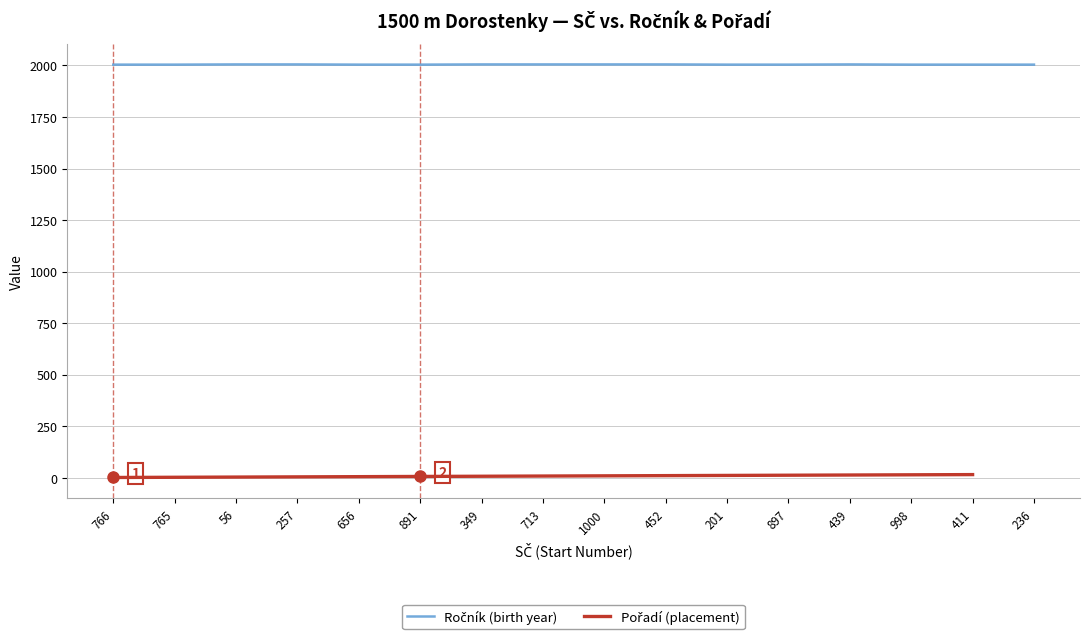

True or false: Pořadí (placement) and Ročník (birth year) cross at least once.

False